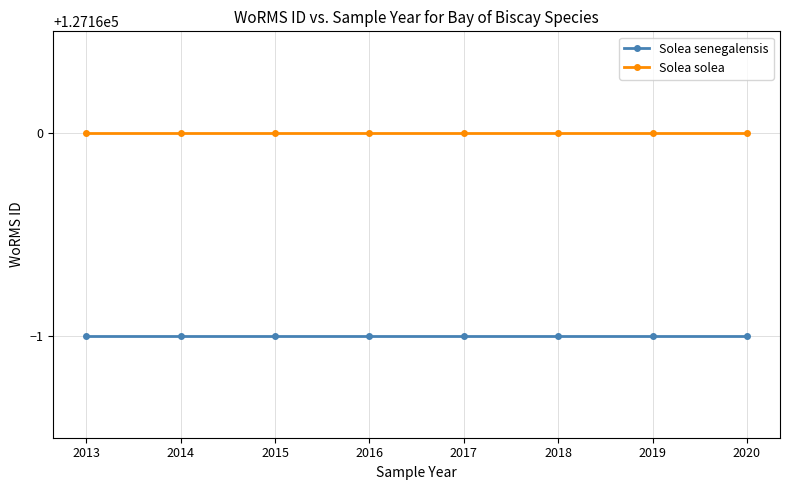

Reading left to right, transcribe all the data shown in this chart.

Solea senegalensis: 127159	127159	127159	127159	127159	127159	127159	127159
Solea solea: 127160	127160	127160	127160	127160	127160	127160	127160